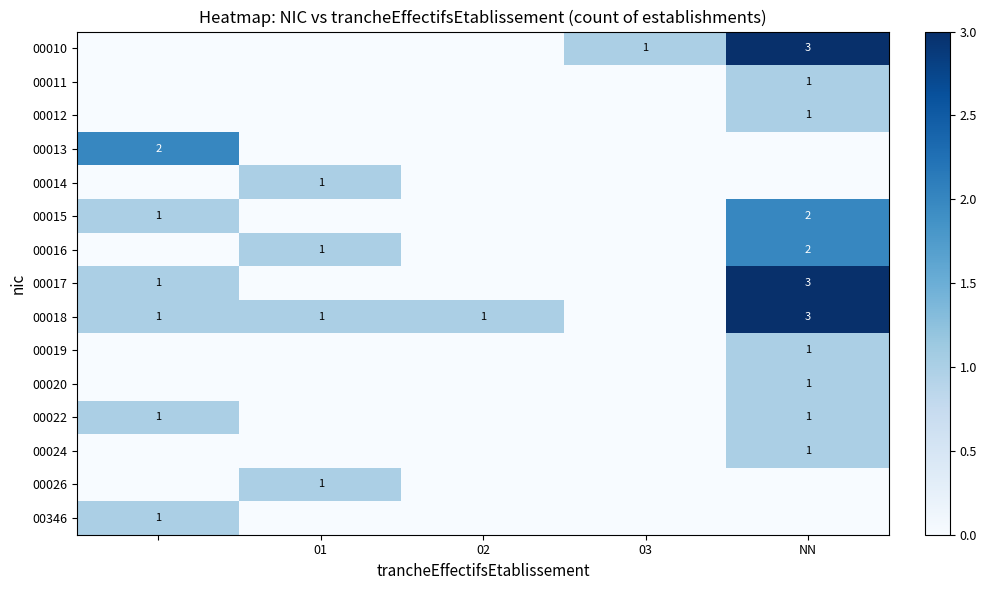

The 00022 series shows 1 at NN. True or false?

True